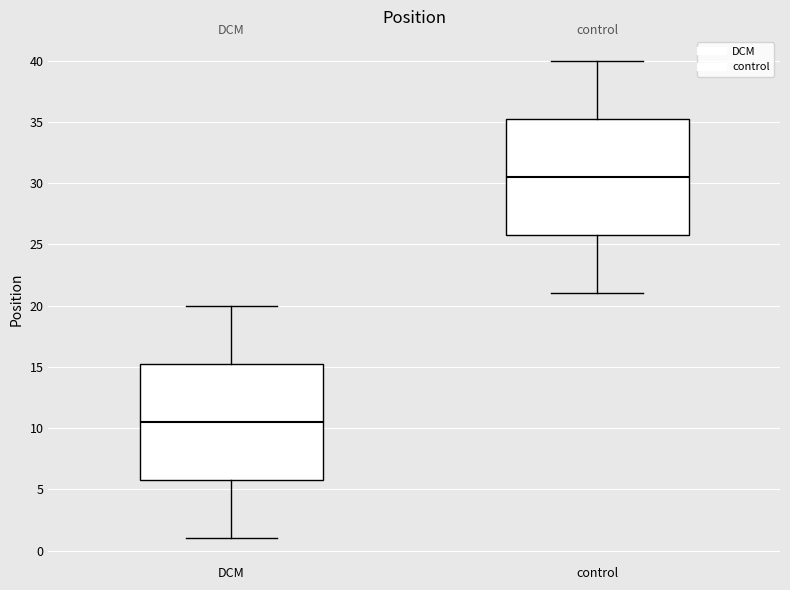

Reading left to right, transcribe this box plot: for each box, give where its median line is, the range the box spans, and where its two whiskers end, as read against the y-axis. The values are not printed on the chart, so give them approximately, as read against the axis.

DCM: median 10.5, box 6.0 to 15.5, whiskers 1.0 to 20.0
control: median 30.5, box 26.0 to 35.5, whiskers 21.0 to 40.0